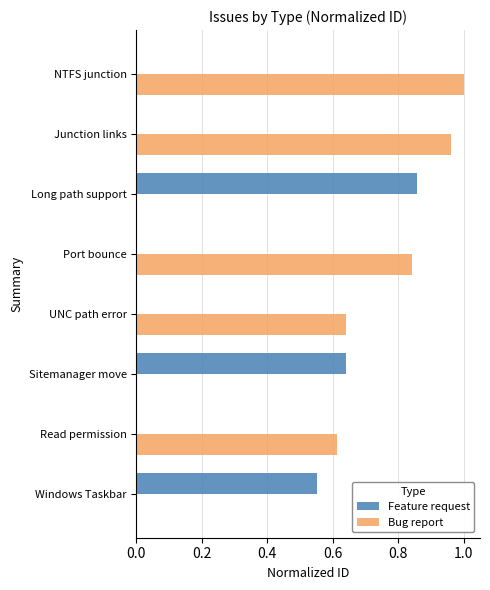

Which category has the highest value in the Feature request series?

Long path support